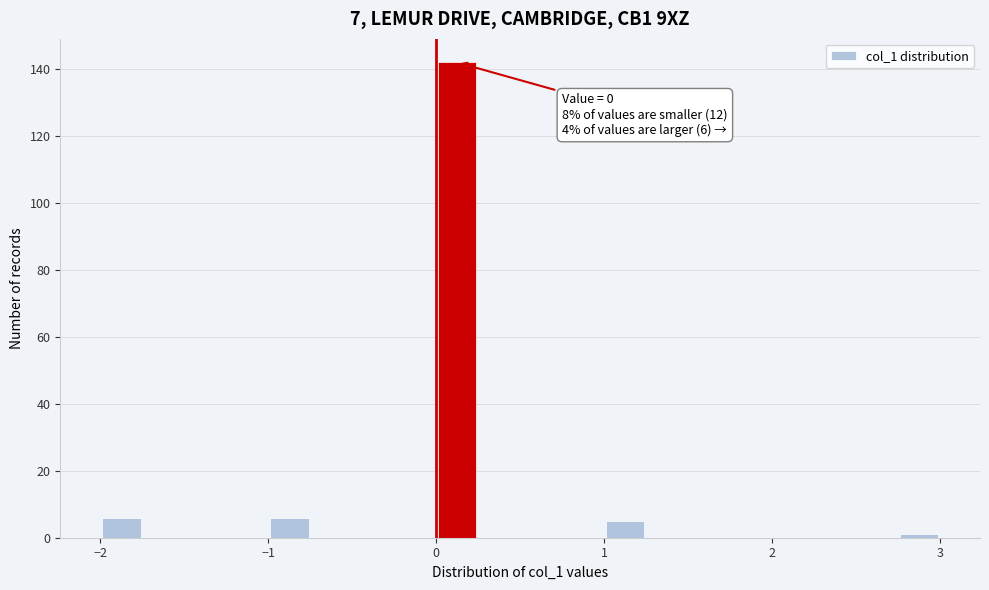

Read against the x-axis, roughly where is the centre of the tallest bar?

0.1